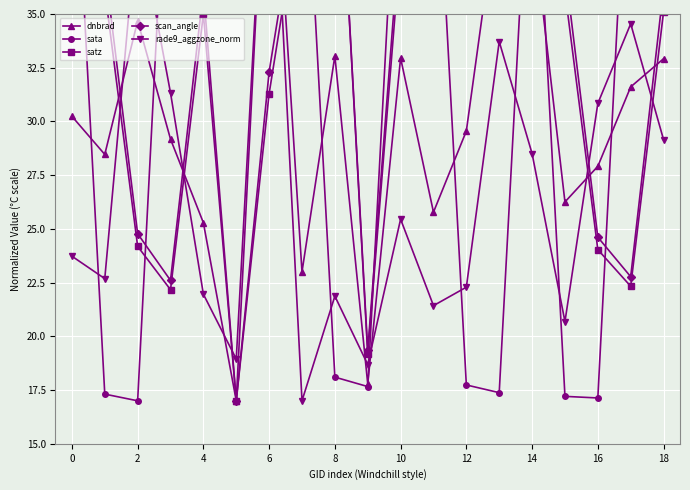

True or false: scan_angle and sata cross at least once.

True